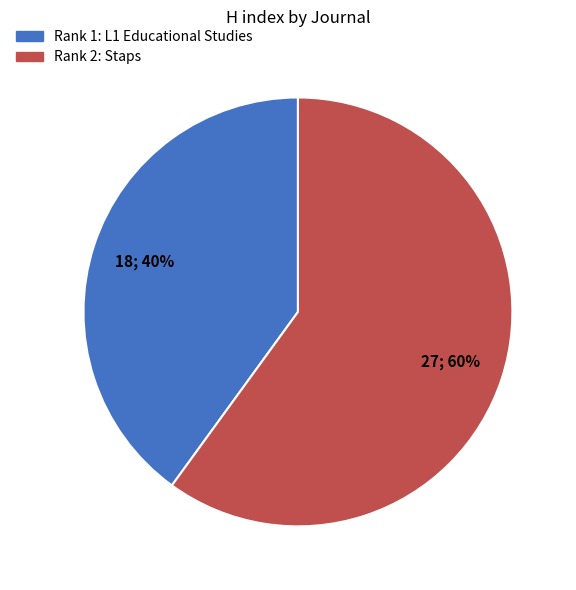

The Rank 1: L1 Educational Studies slice represents 40% of the pie. True or false?

True